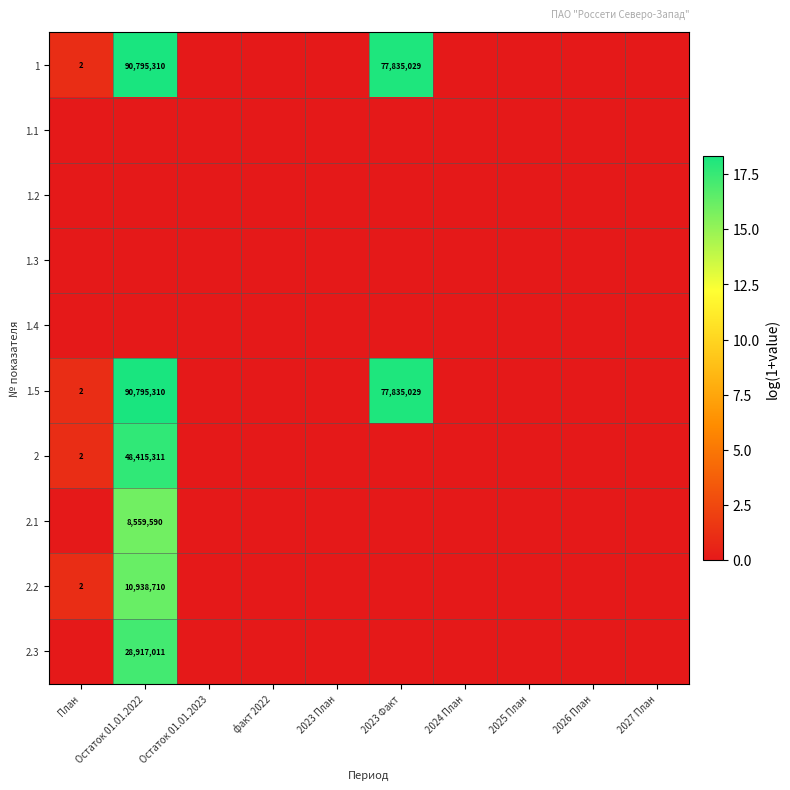

The value of 1 at Остаток 01.01.2022 is 28851510. True or false?

False